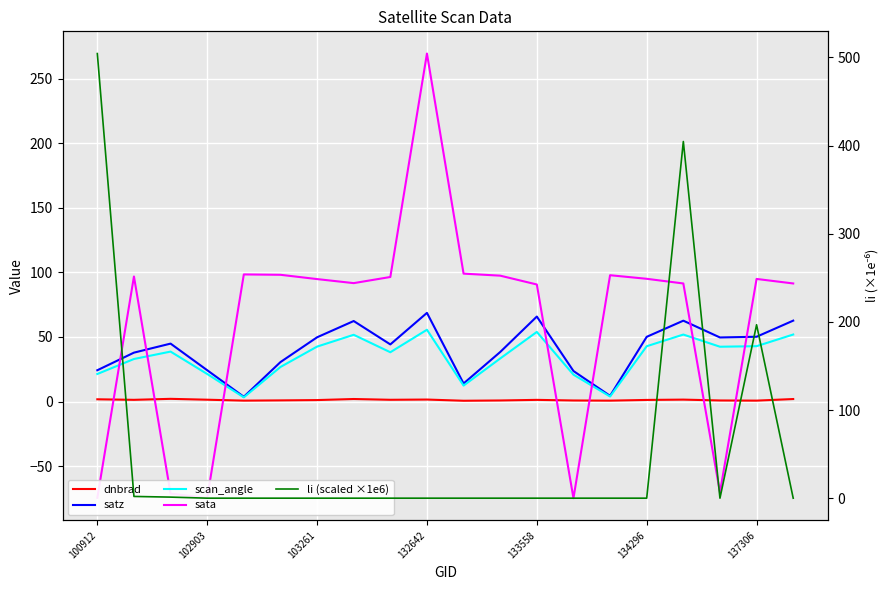

What is the minimum value shown in the chart?

-74.9